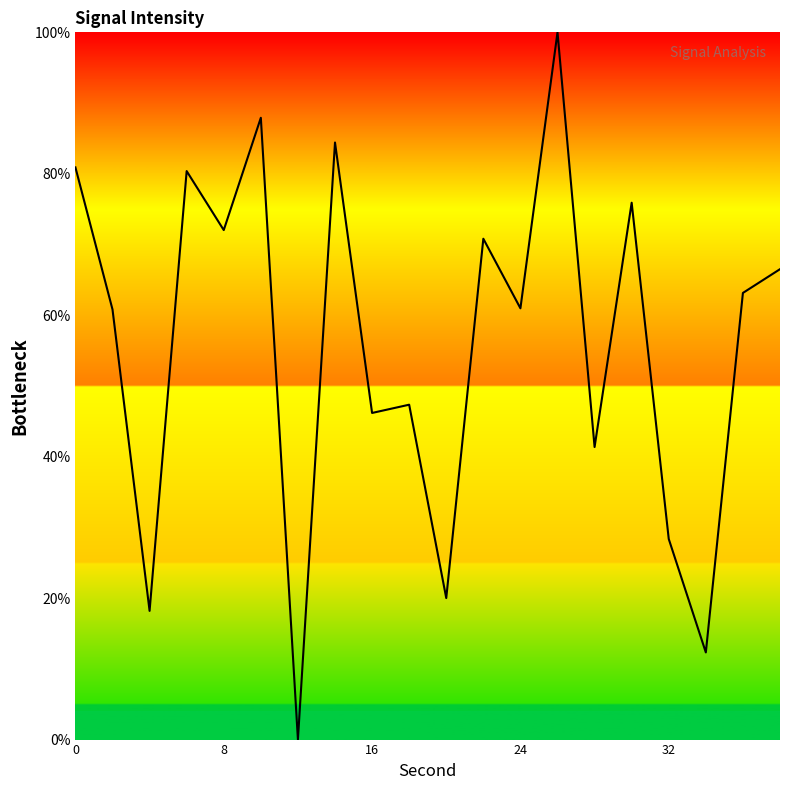

What is the difference between the maximum and minimum values?

100.0